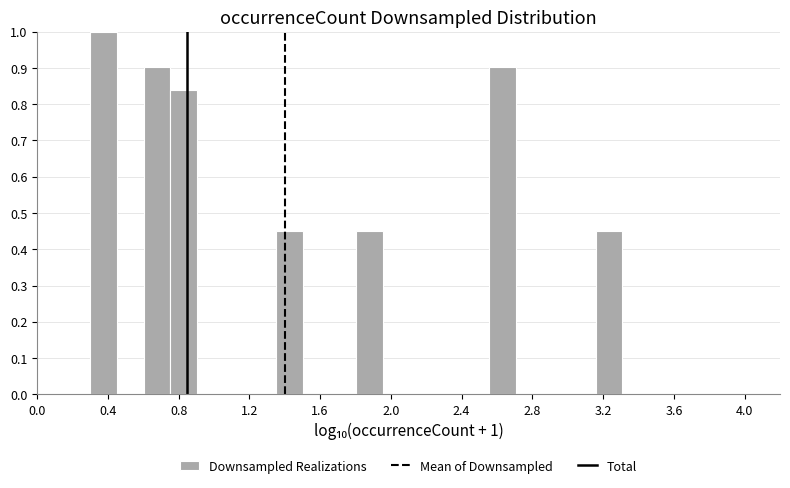

Around what value on the x-axis is the tallest bar? Give the approximate position of its centre, as read against the axis.

0.40